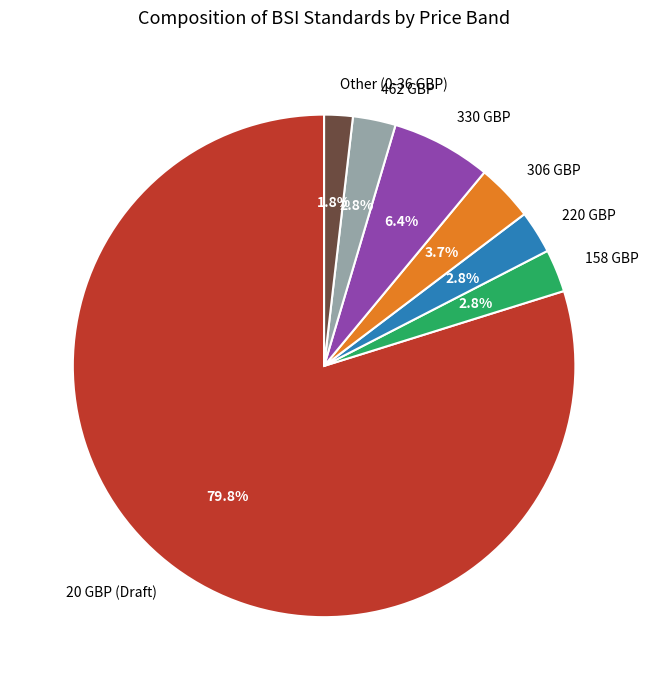

Which slice is the smallest?

Other (0-36 GBP)